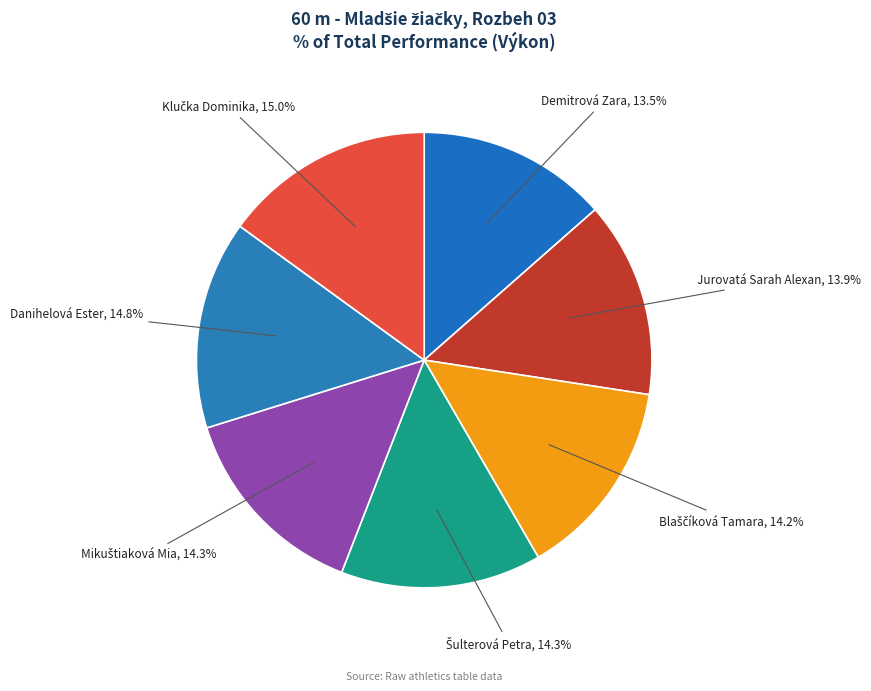

How many slices are in this pie chart?

7